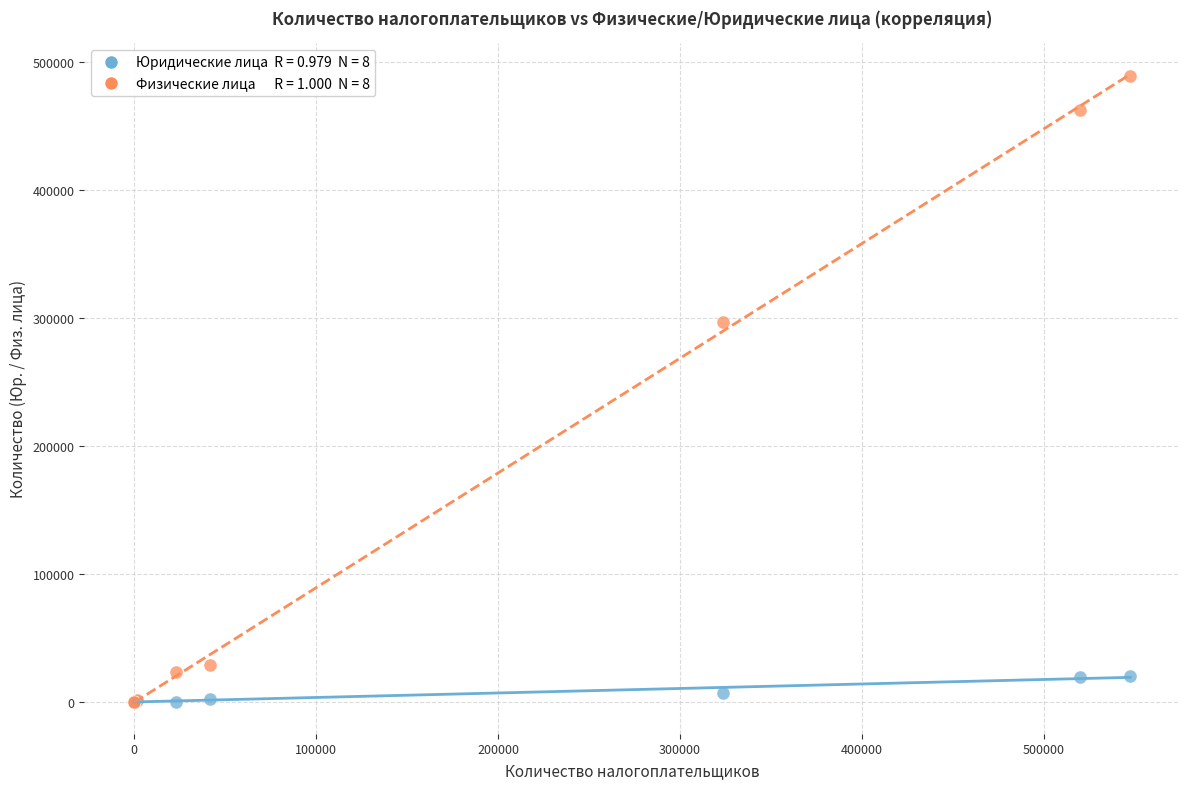

Across all series, what Y value is closest to 244834?

297160